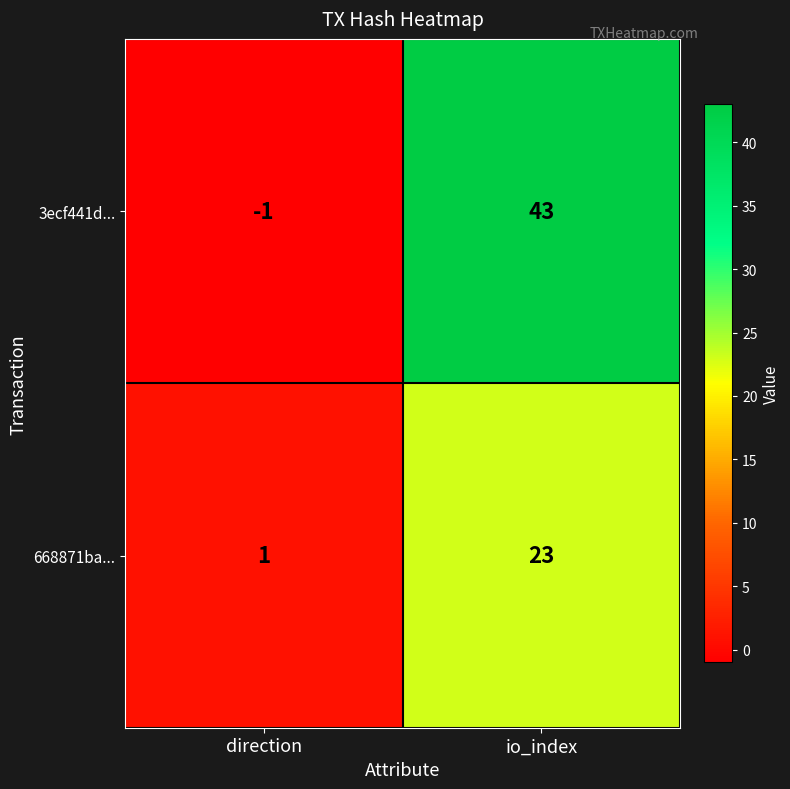

At io_index, list the series in order from largest to smallest.

3ecf441d..., 668871ba...